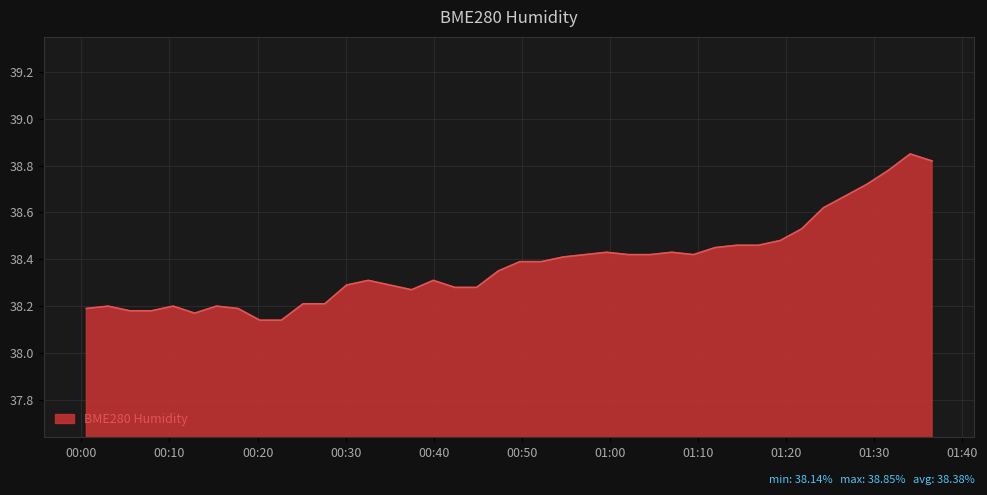

What is the sum of all values?

1535.2